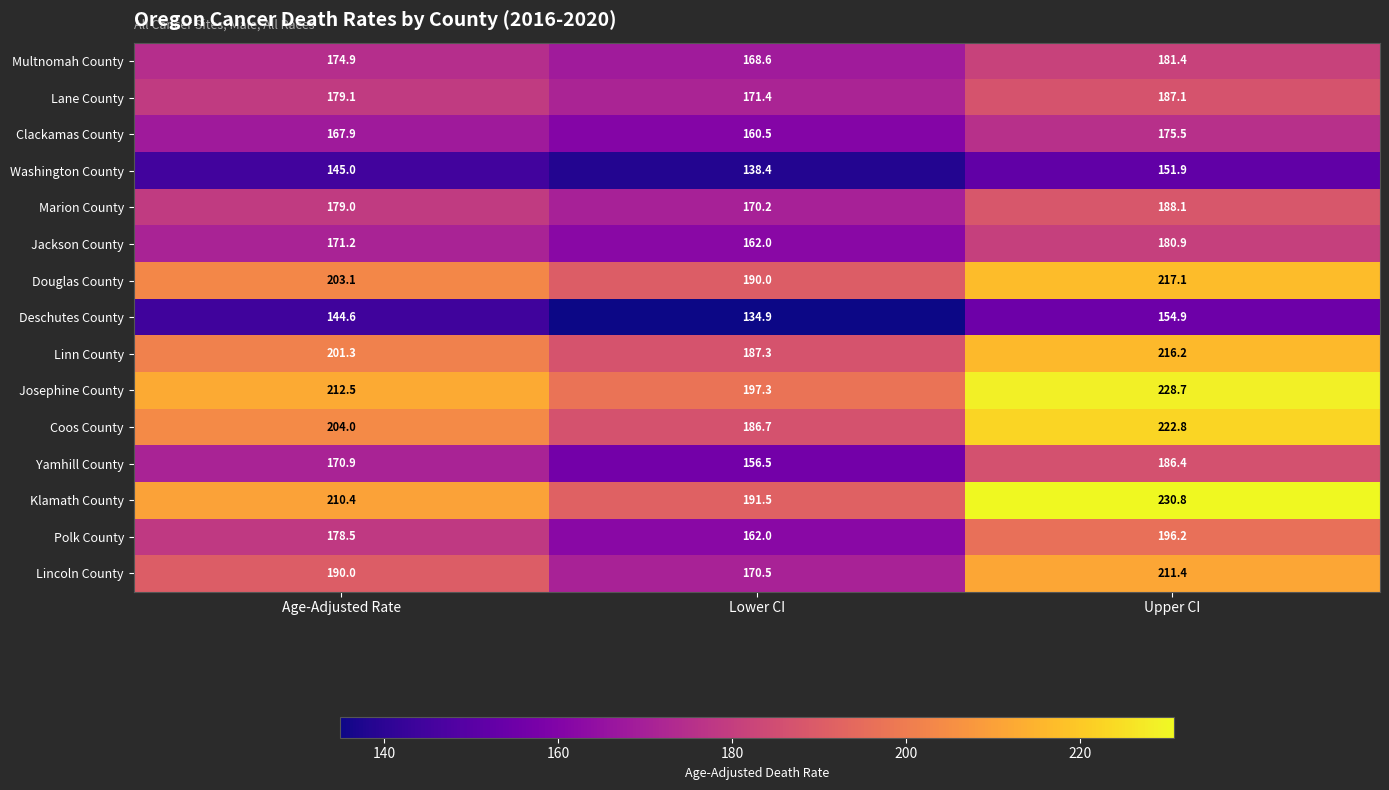

How many values in the Jackson County series are below 171?

1